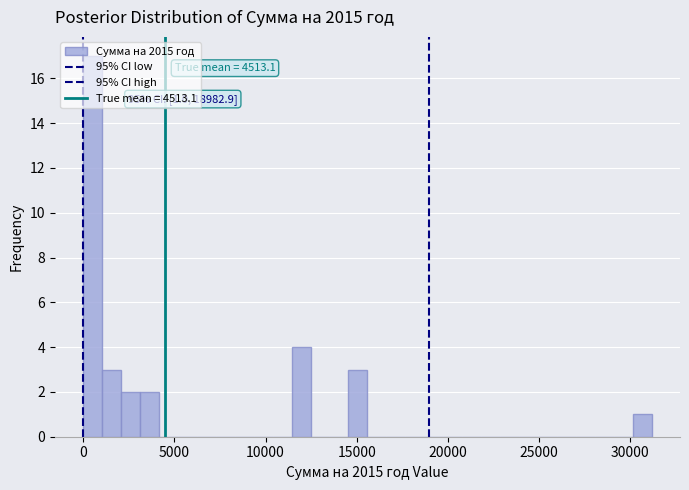

Read against the x-axis, roughly where is the centre of the tallest bar?

500